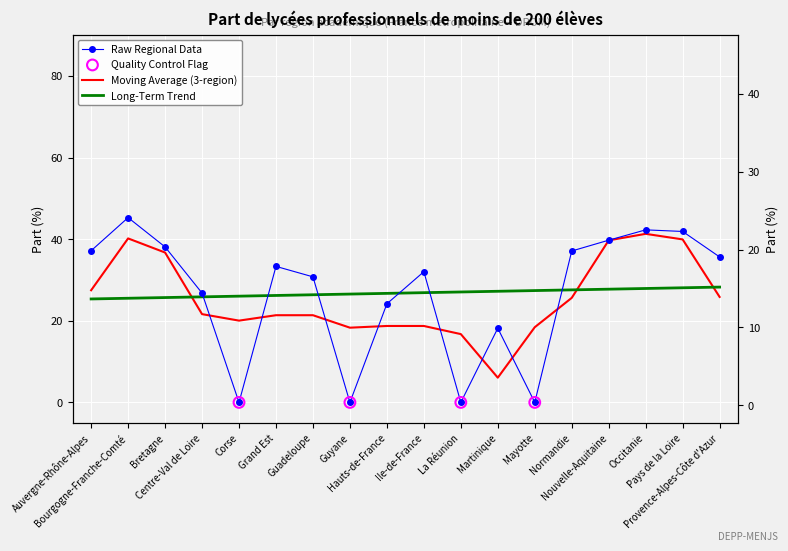

Which has a higher value, Corse or Provence-Alpes-Côte d'Azur?

Provence-Alpes-Côte d'Azur